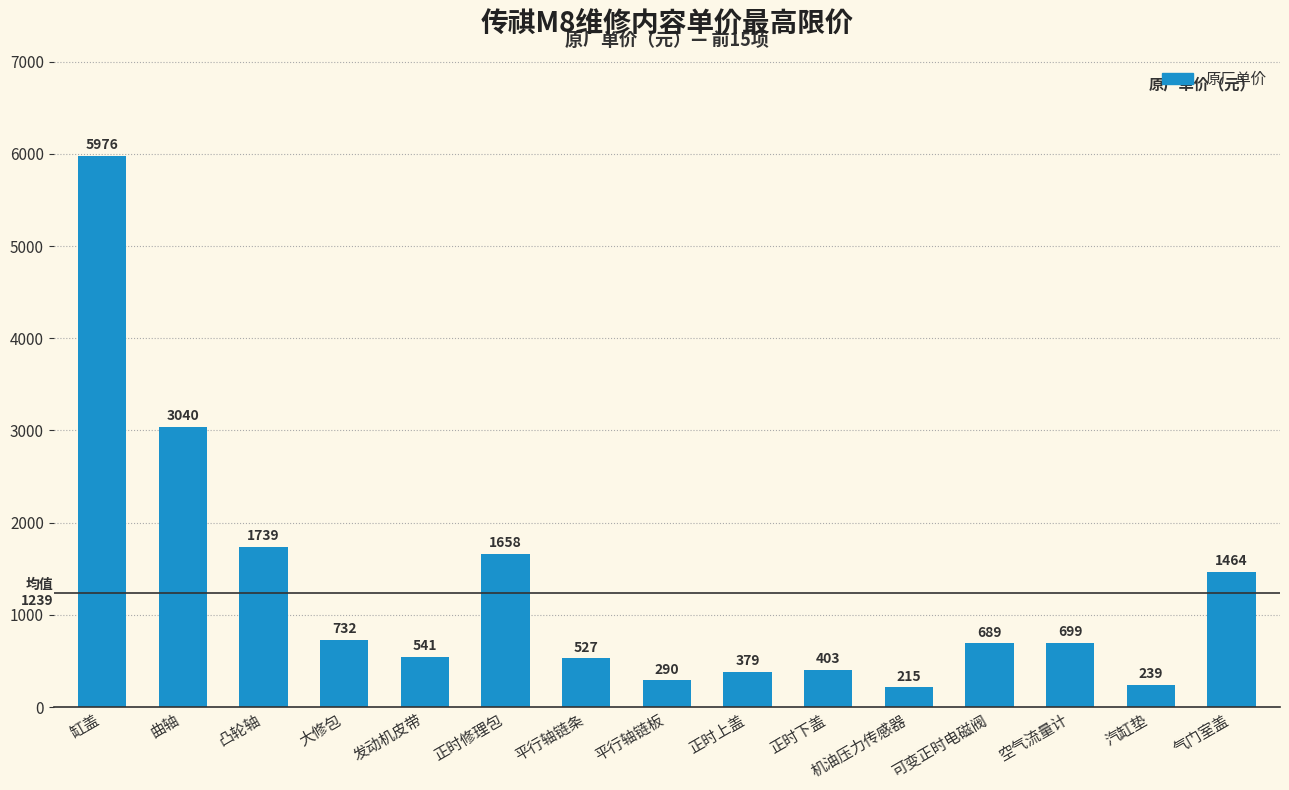

List the labels in order of value, smallest first.

机油压力传感器, 汽缸垫, 平行轴链板, 正时上盖, 正时下盖, 平行轴链条, 发动机皮带, 可变正时电磁阀, 空气流量计, 大修包, 气门室盖, 正时修理包, 凸轮轴, 曲轴, 缸盖